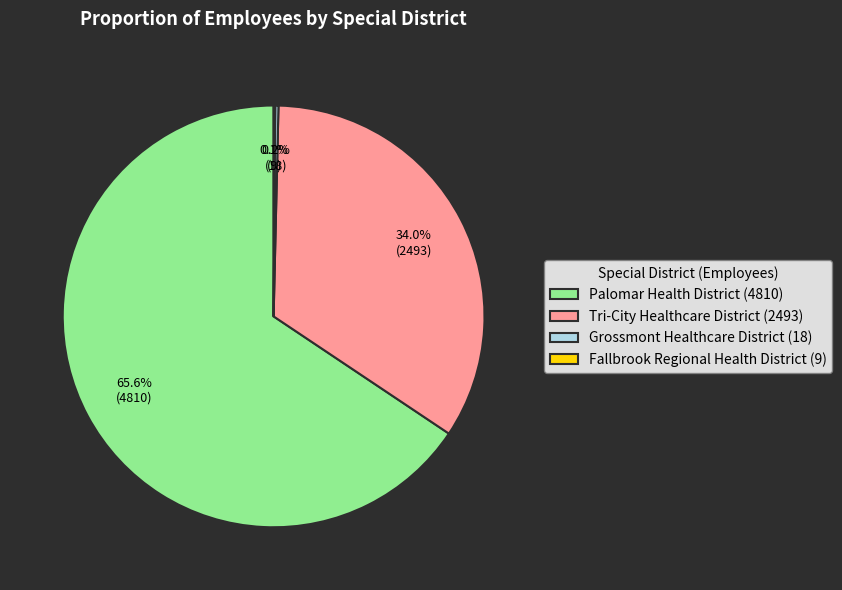

Is it true that Palomar Health District is 76% of the pie?

False